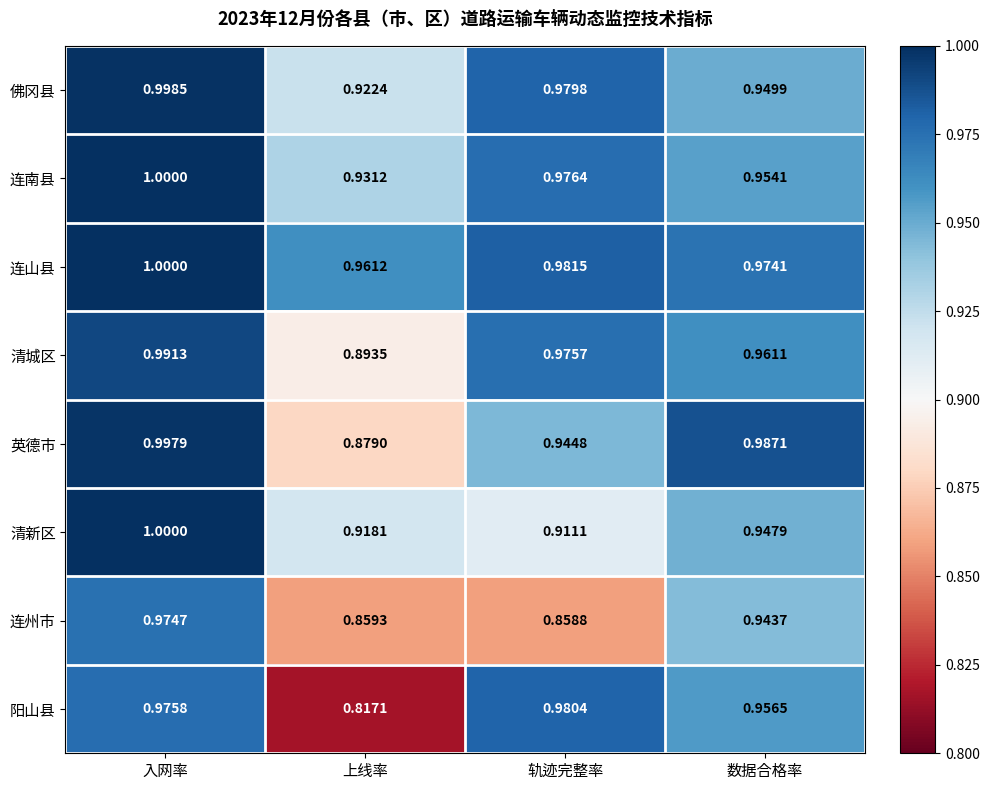

Rank the categories by 连山县 value from highest to lowest.

入网率, 轨迹完整率, 数据合格率, 上线率